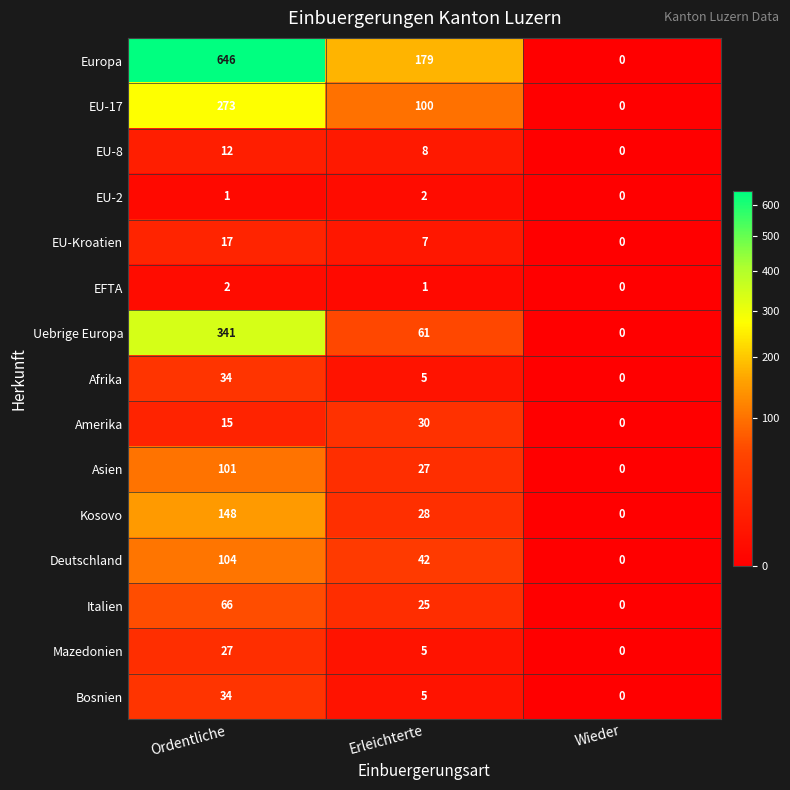

Where is Bosnien nearest to the value 17?

Erleichterte